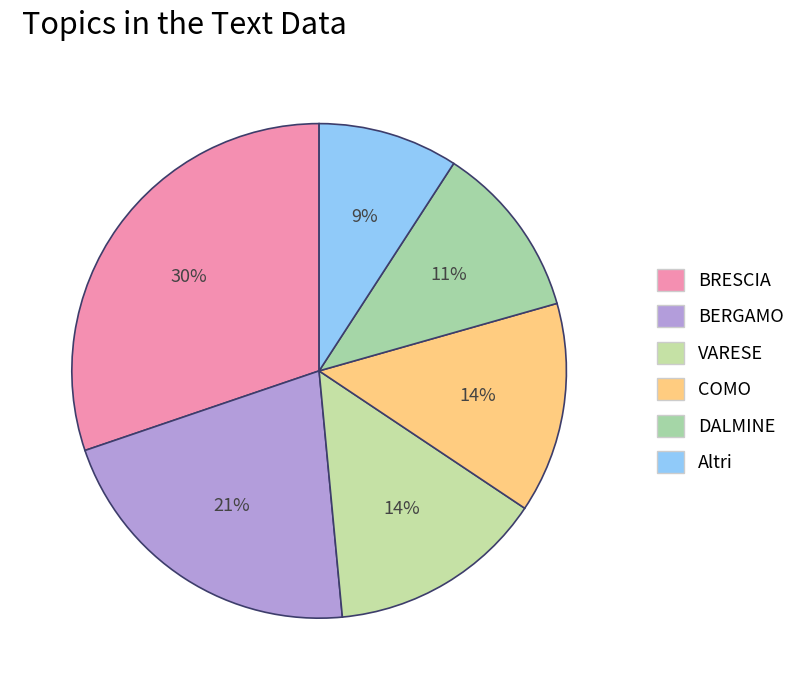

Which category has the biggest portion of the pie?

BRESCIA